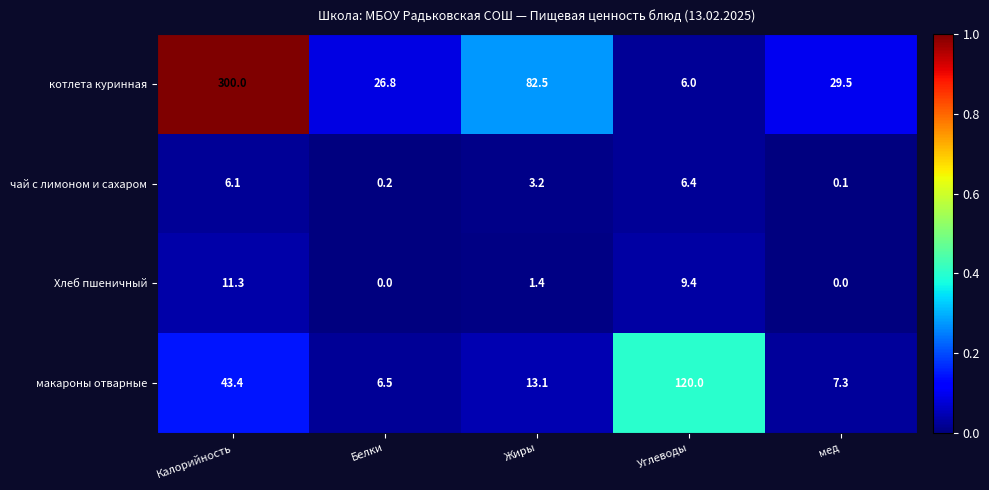

At which category is the sum across all series the highest?

Калорийность